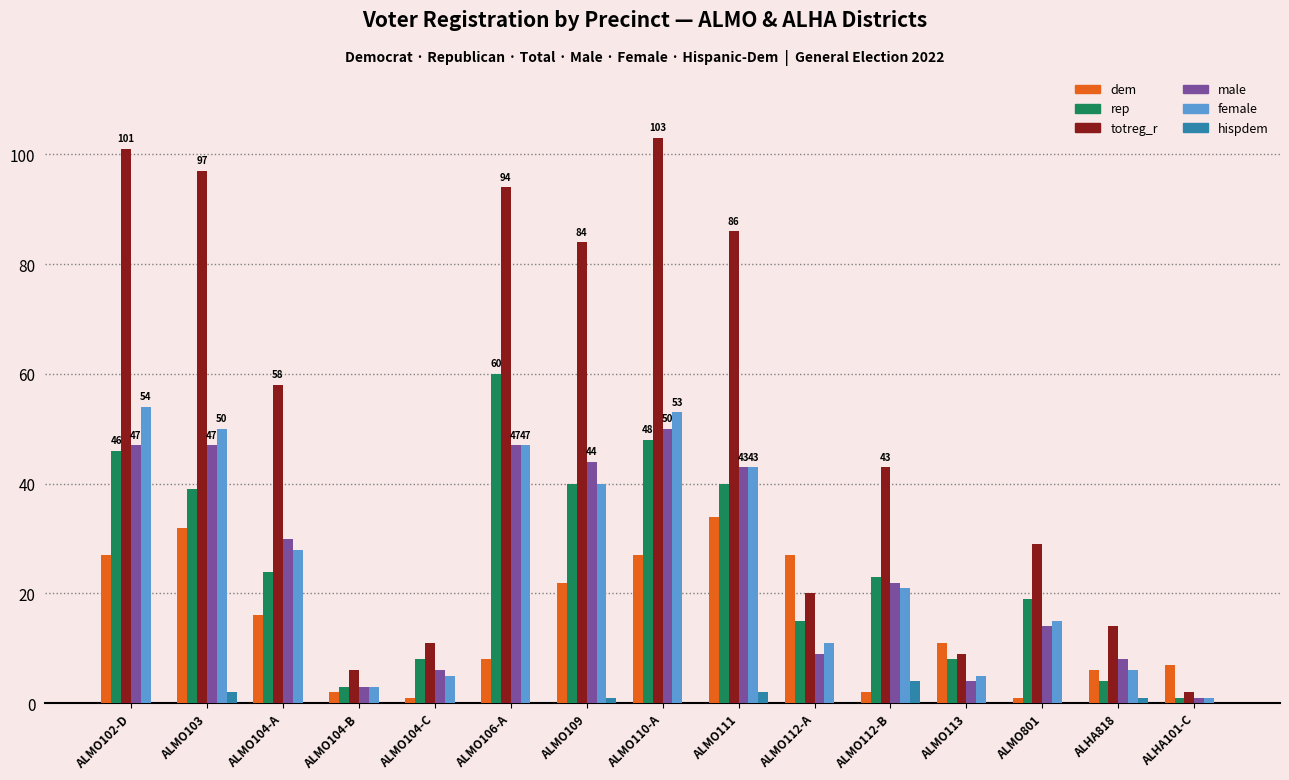

What is the sum of all hispdem values?

10